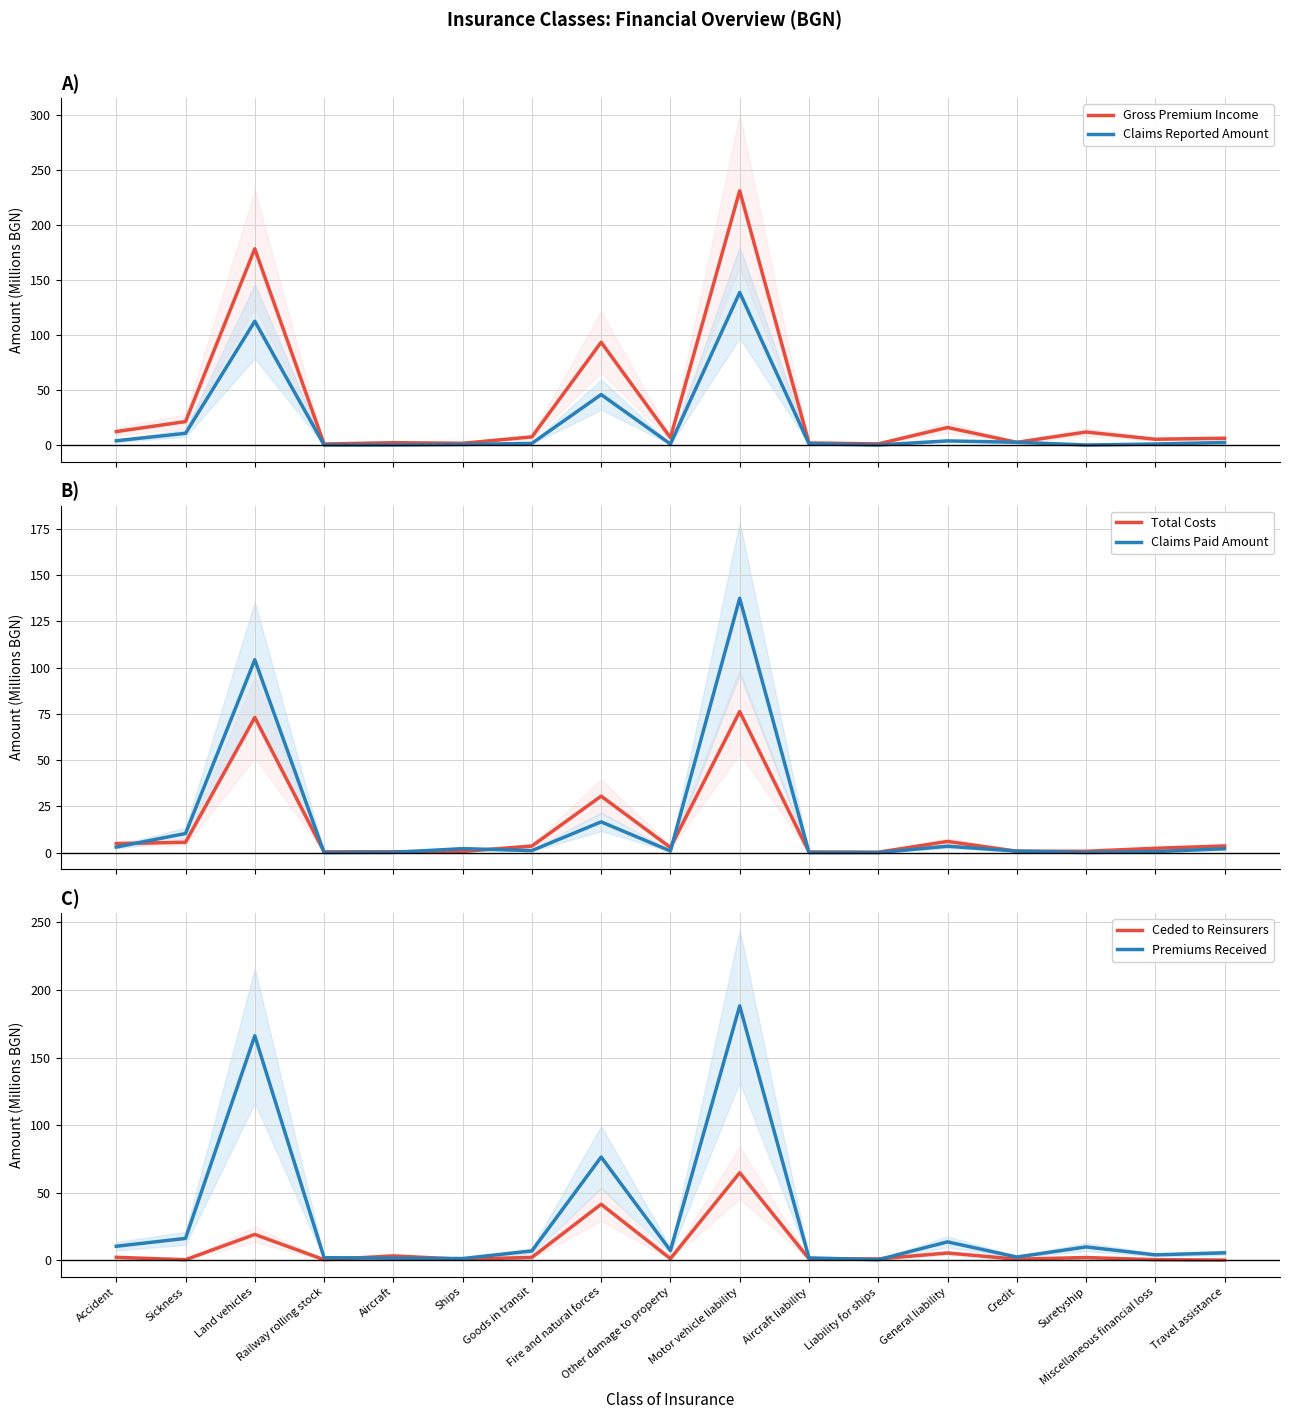

What is the total value across all series at Sickness?

64.3